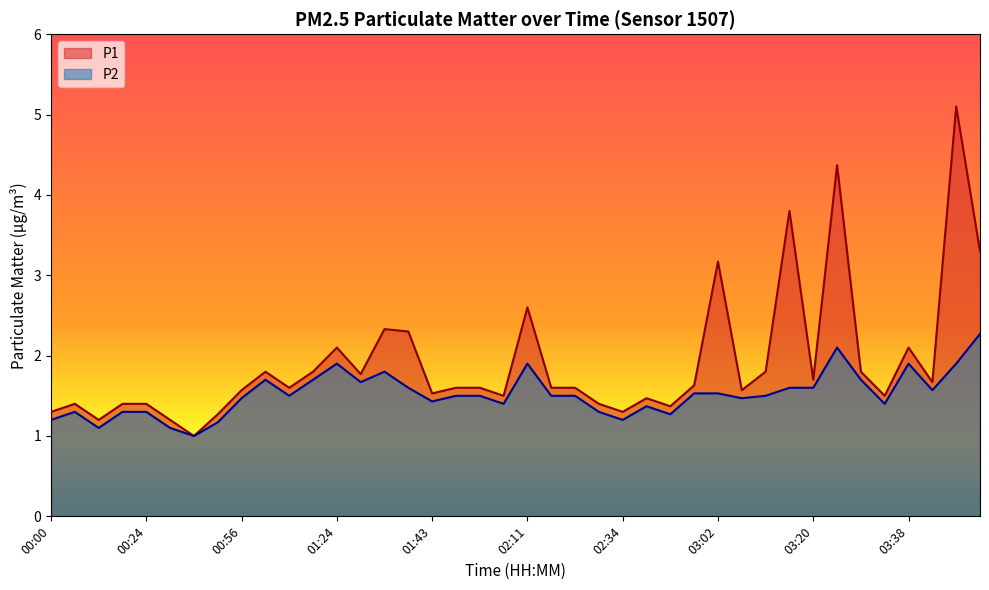

What is the label of the 35th point from the right?

00:33